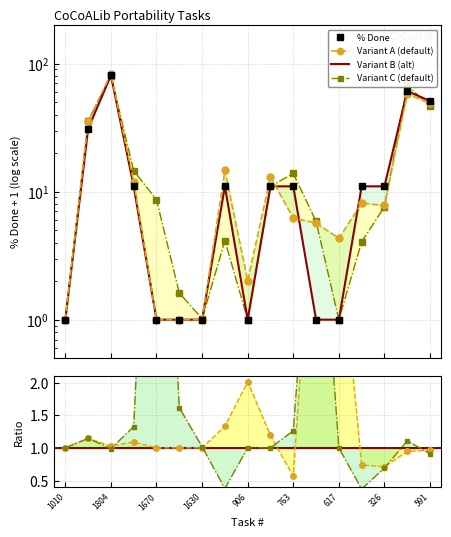

What is the difference between the values at 1670 and 326?

10